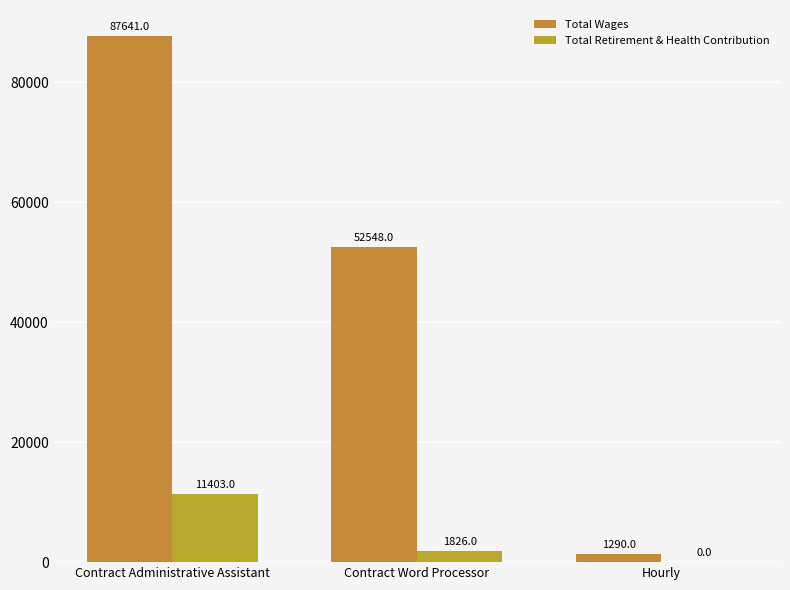

How many positive values does the Total Retirement & Health Contribution series have?

2